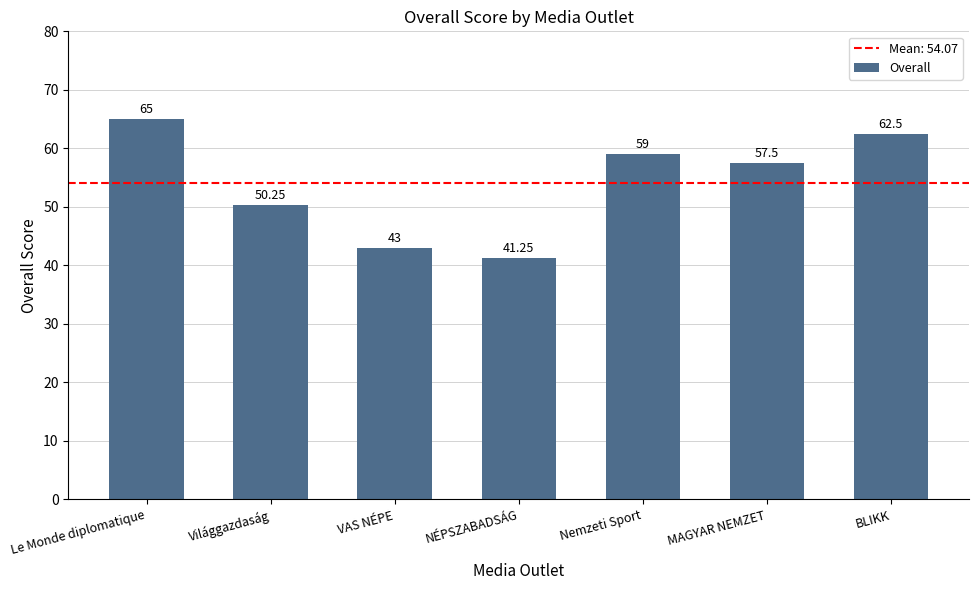

Which category has the lowest value across all series?

NÉPSZABADSÁG